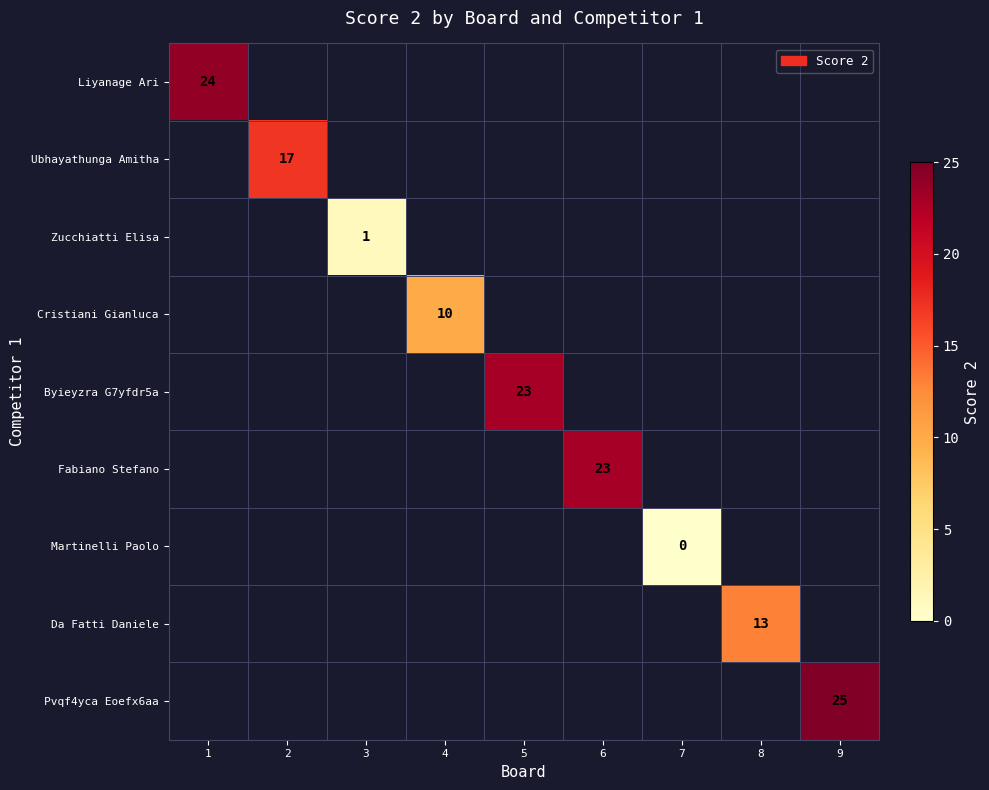

The value of Liyanage Ari at 1 is 24. True or false?

True